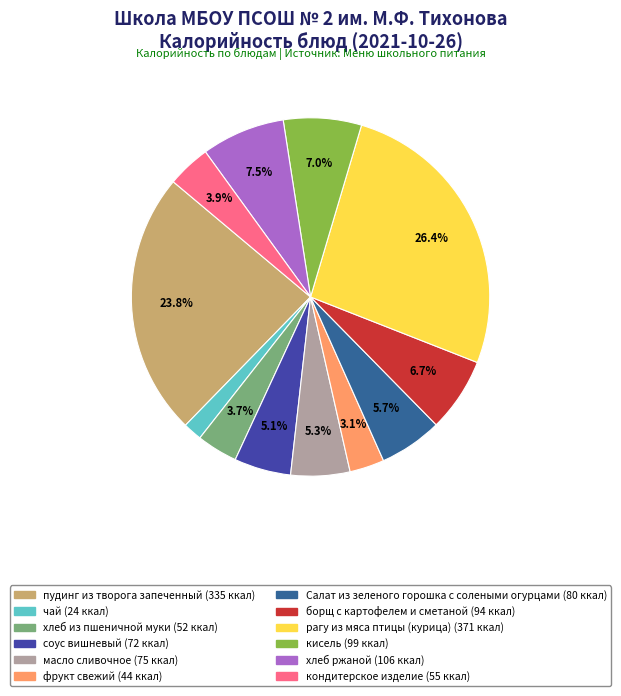

How many segments does this pie chart have?

12